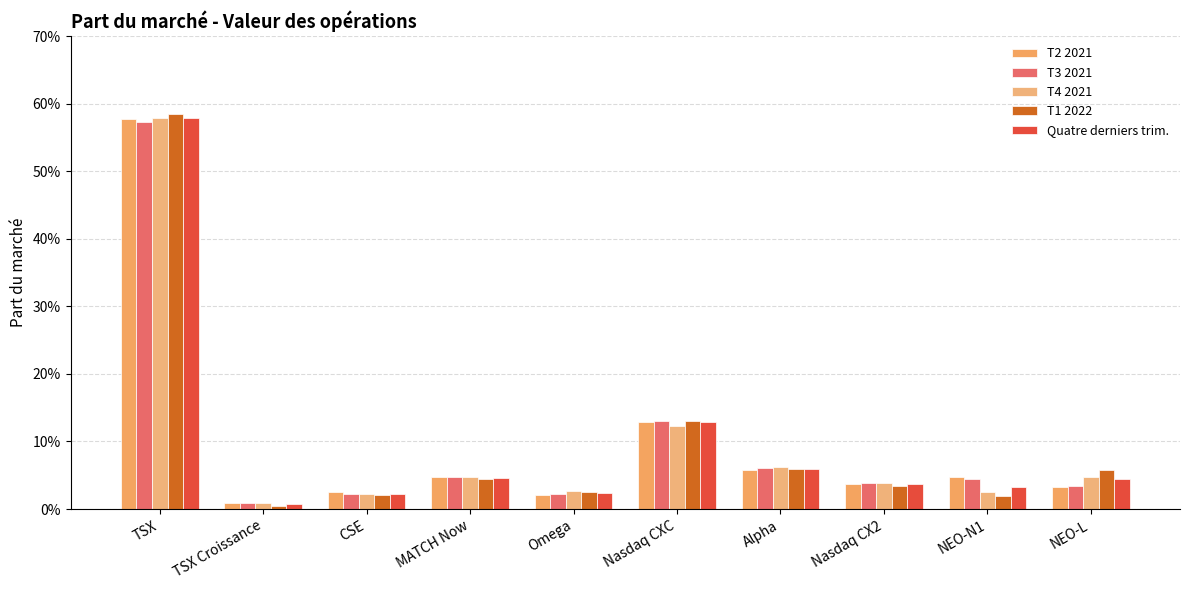

Does the chart contain any negative values?

No